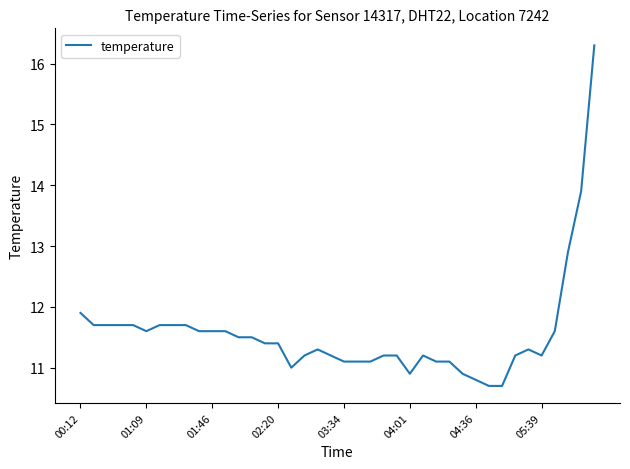

What is the maximum value shown in the chart?

16.3